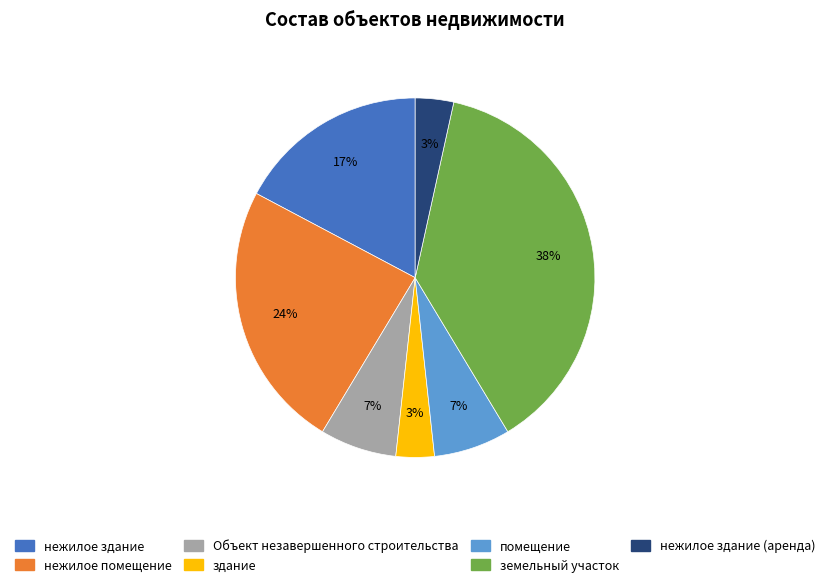

How many slices are in this pie chart?

7